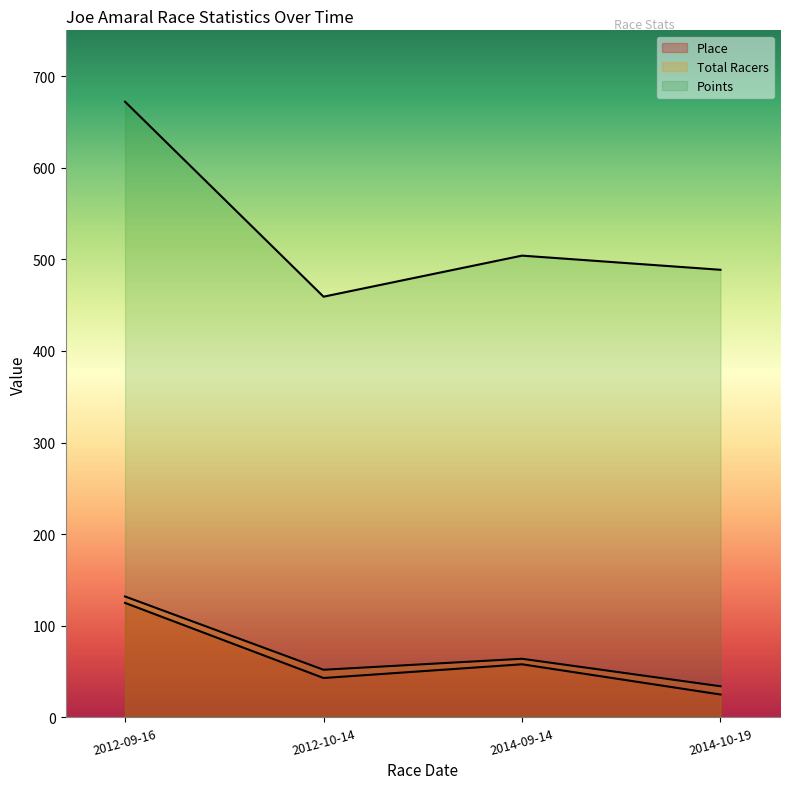

How many lines are shown in the chart?

3